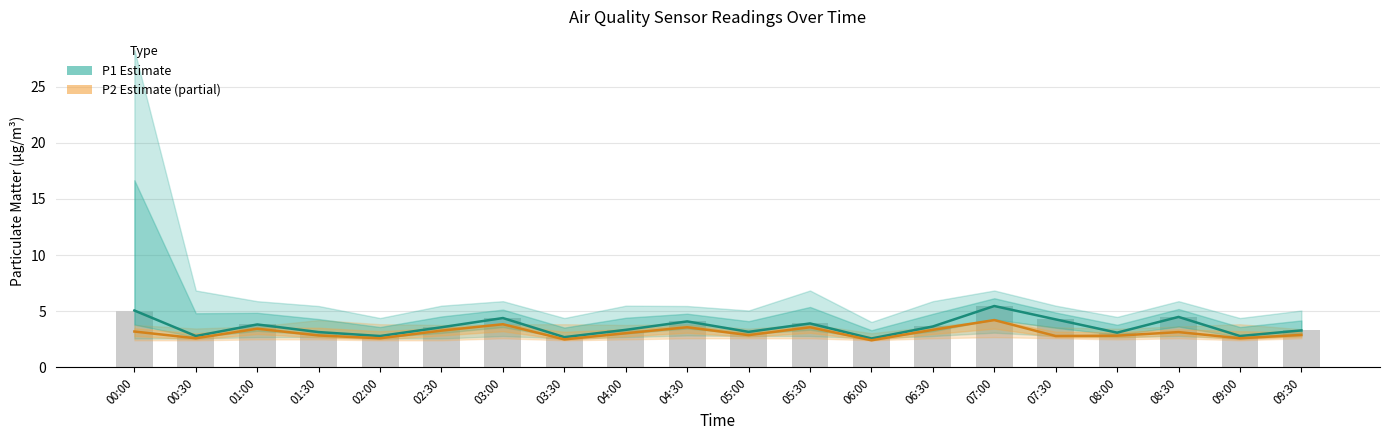

Which series has the largest range (max minus min)?

P1 (Estimate)